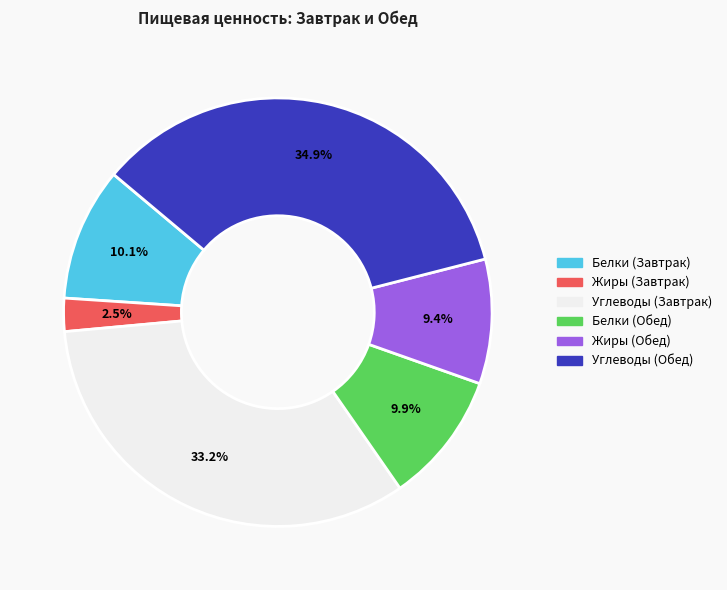

What is the smallest slice in the pie chart?

Жиры (Завтрак)